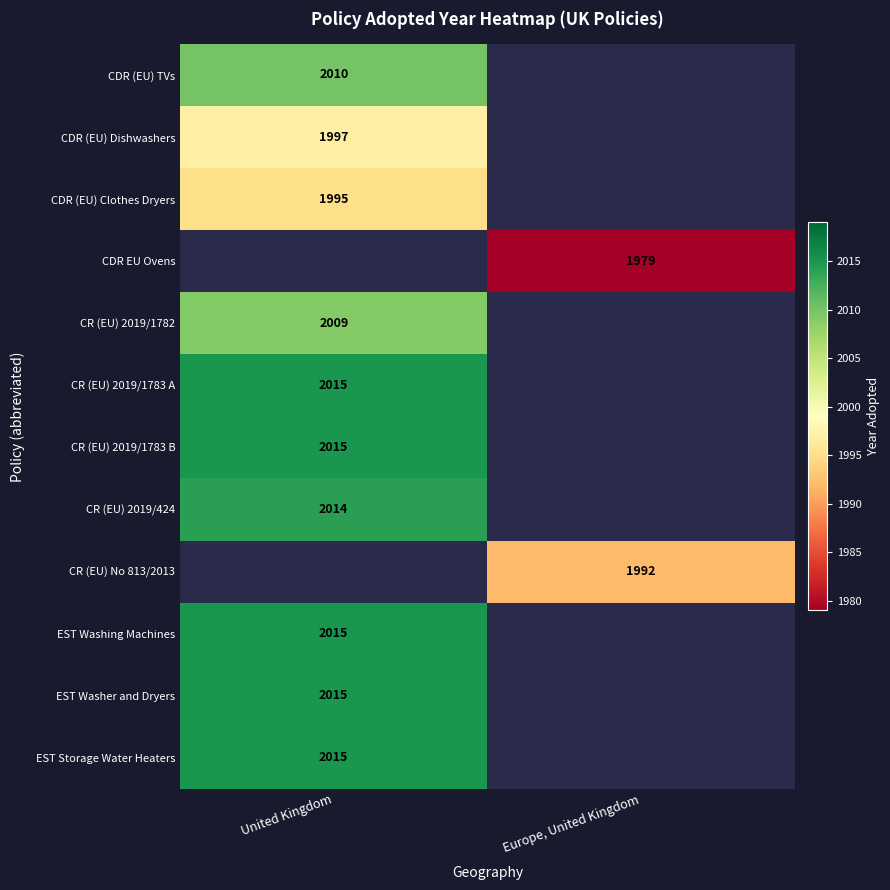

What is the minimum value shown in the chart?

1979.0